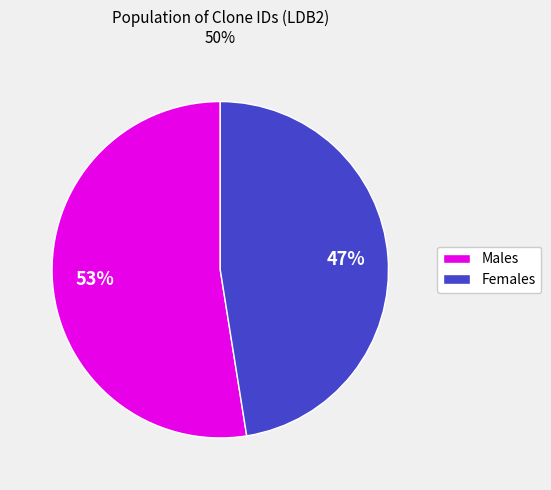

To the nearest percent, what is the average slice percentage?

50%